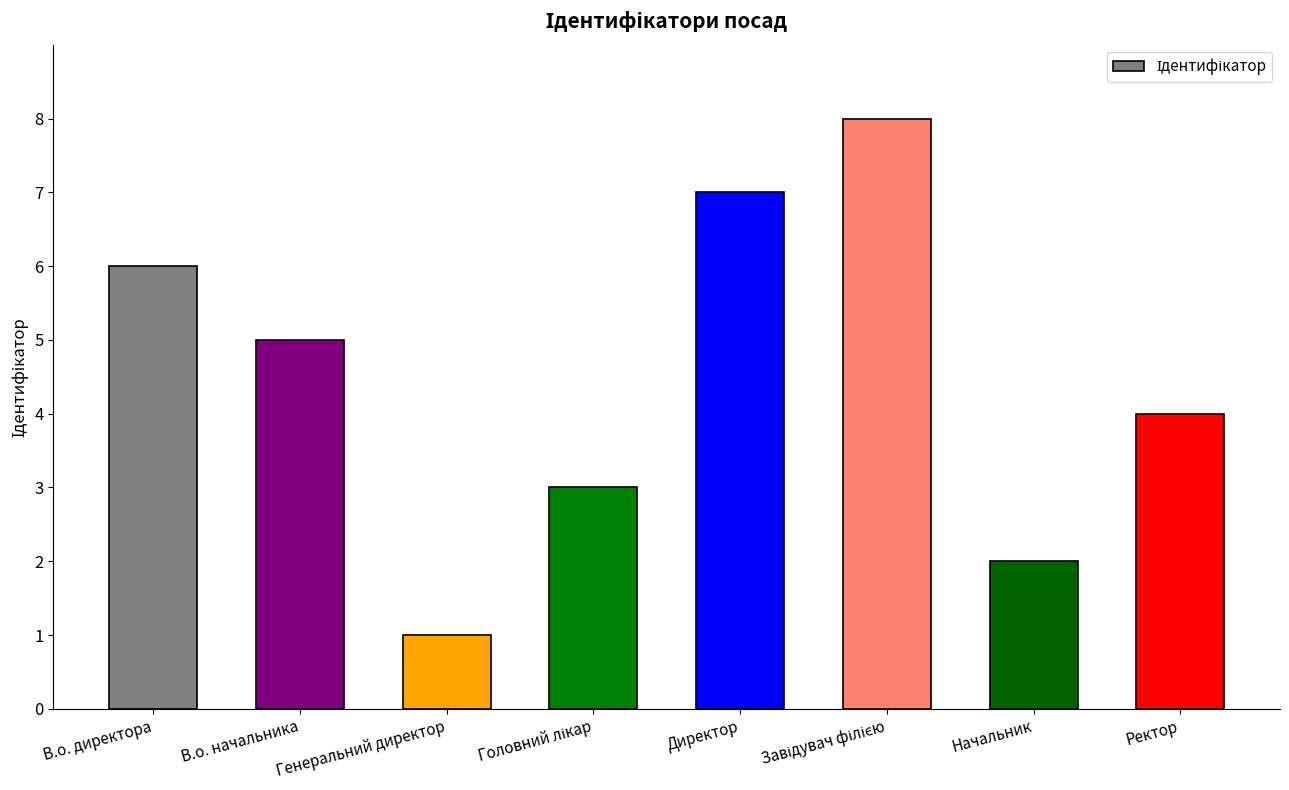

Count the number of data series in this chart.

1